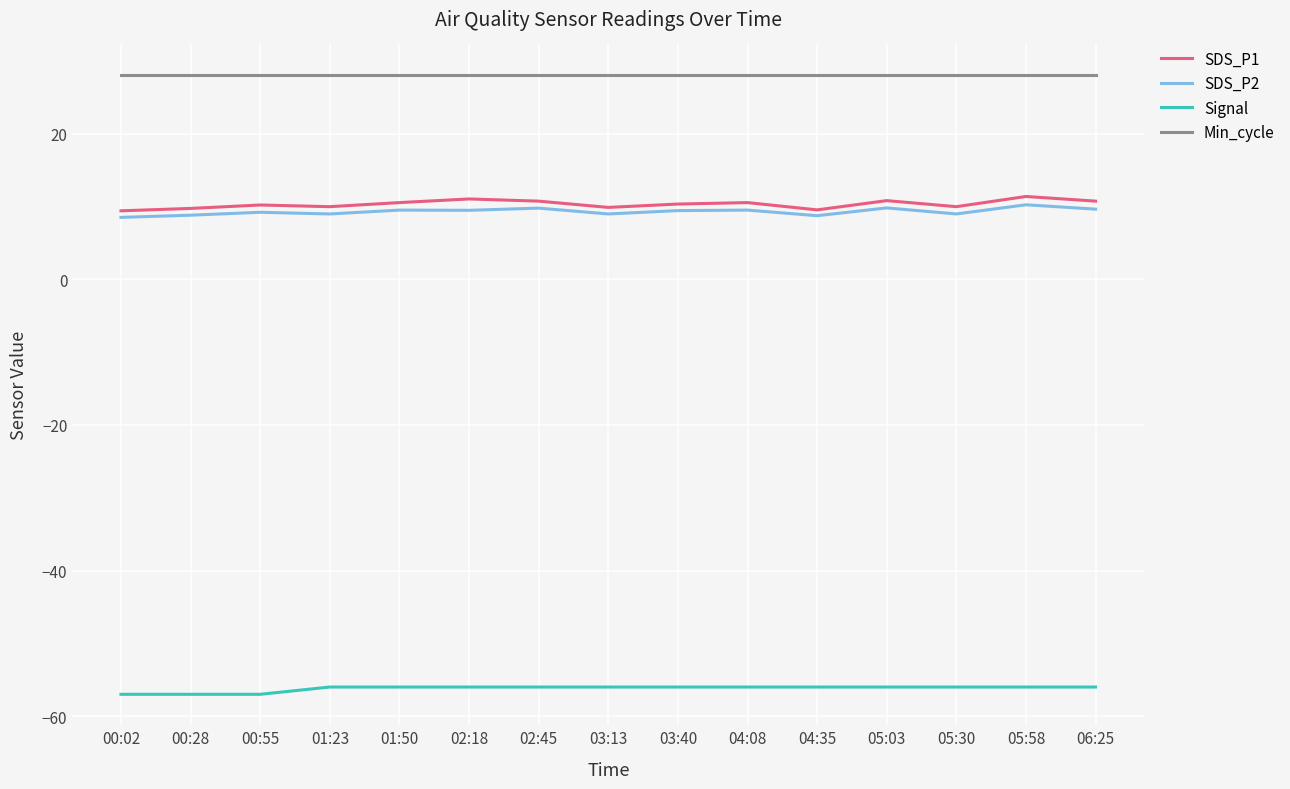

What position from the left is 01:23?

4